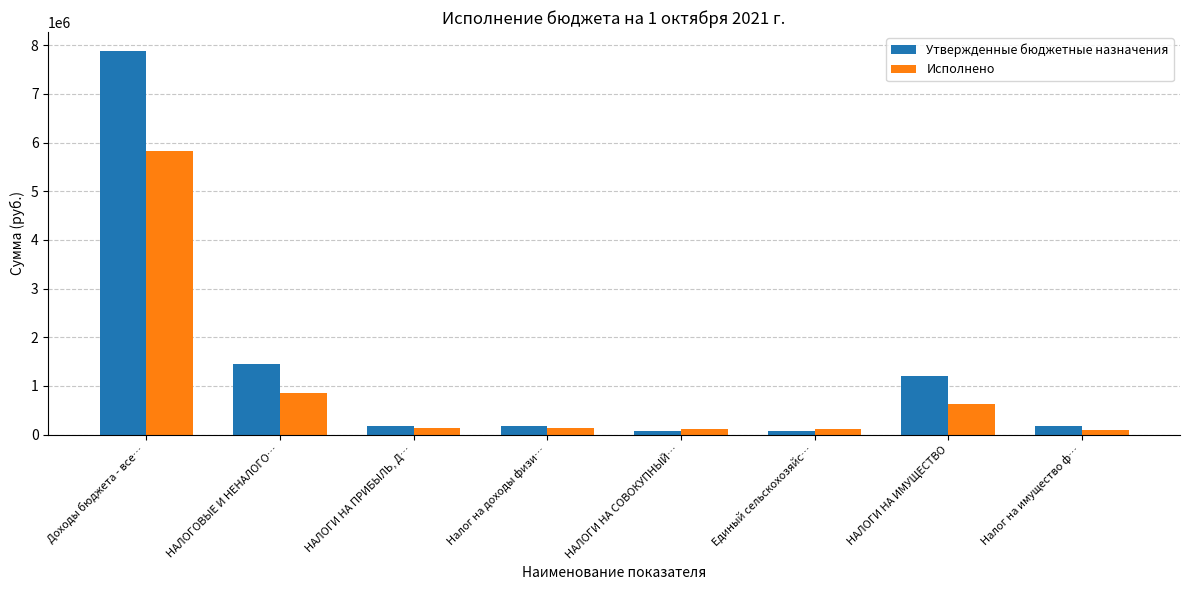

Which series has the largest total across all categories?

Утвержденные бюджетные назначения